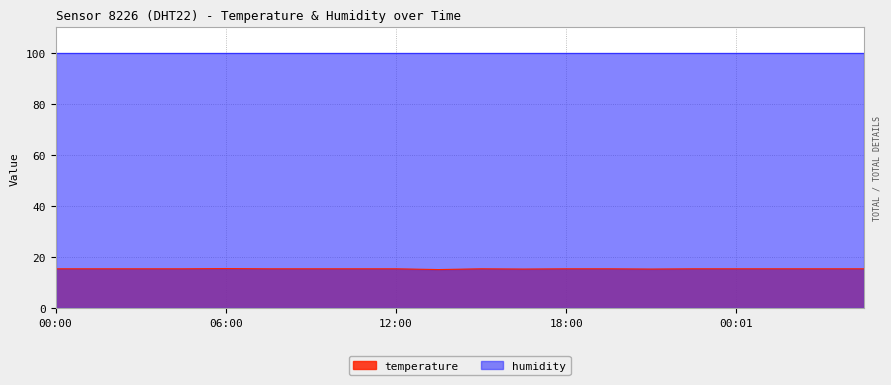

Rank the categories by value from highest to lowest.

06:00, 00:00, 01:30, 03:00, 04:30, 07:30, 09:00, 10:30, 12:00, 15:00, 18:00, 19:30, 22:30, 00:01, 01:30, 03:00, 04:30, 16:30, 21:00, 13:30